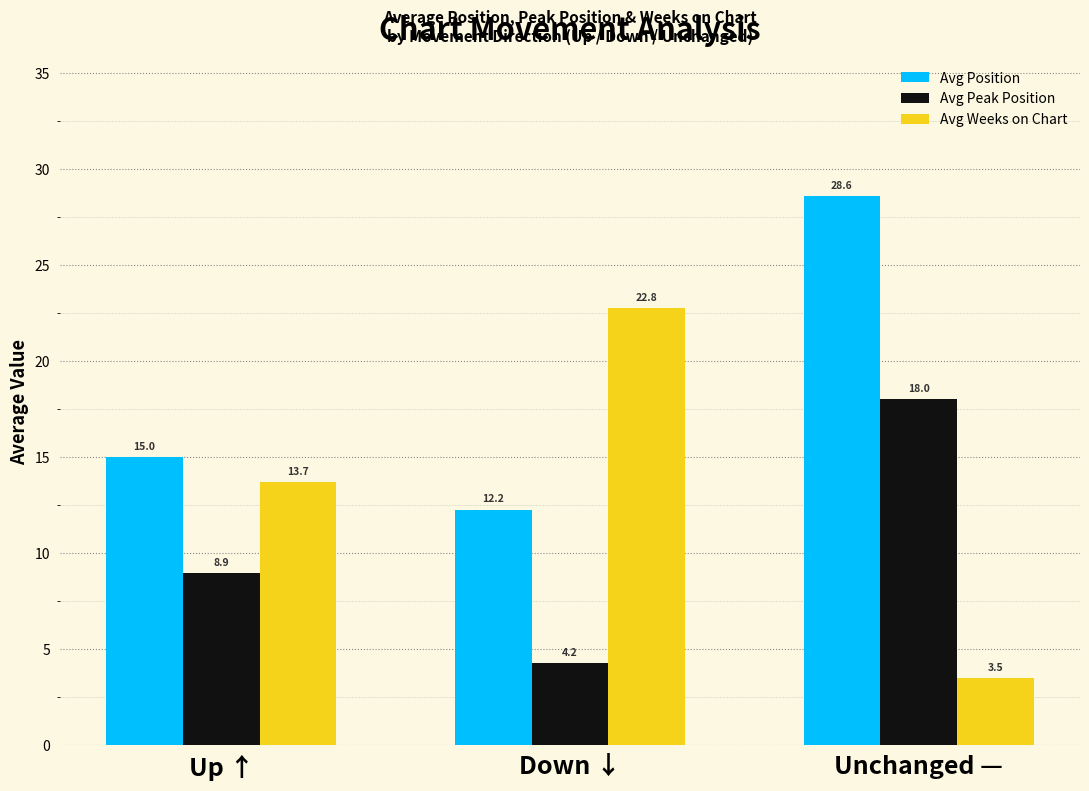

What is the total value across all series at Unchanged —?

50.1